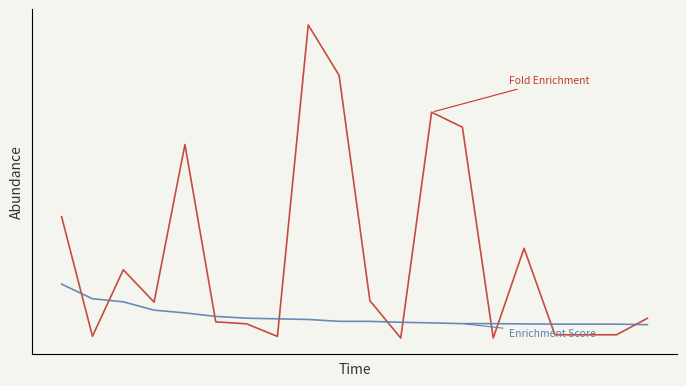

Reading right to left, extract all data points from this chart.

Fold.Enrichment: 2.7	1.4	1.4	1.4	8.2	1.1	17.8	19.0	1.1	4.1	22.0	26.0	1.2	2.2	2.4	16.5	4.0	6.5	1.3	10.7
Enrichment.Score: 2.2	2.2	2.2	2.2	2.2	2.3	2.3	2.3	2.4	2.4	2.4	2.6	2.6	2.7	2.8	3.1	3.3	4.0	4.2	5.4